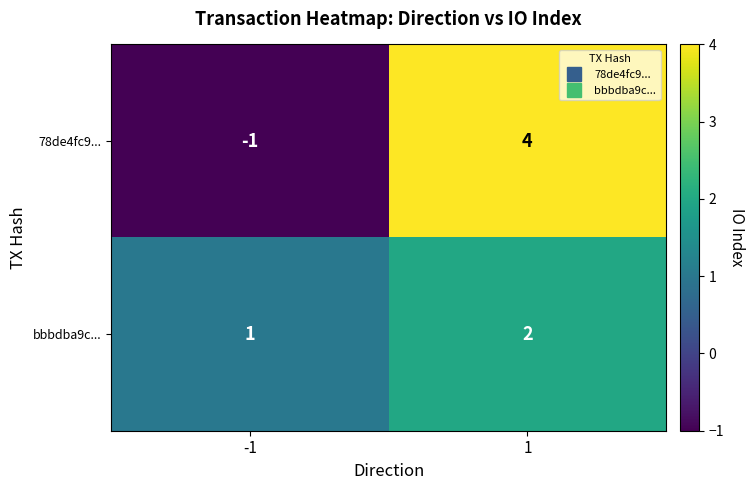

What is the spread (max minus min) of values at 1?

2